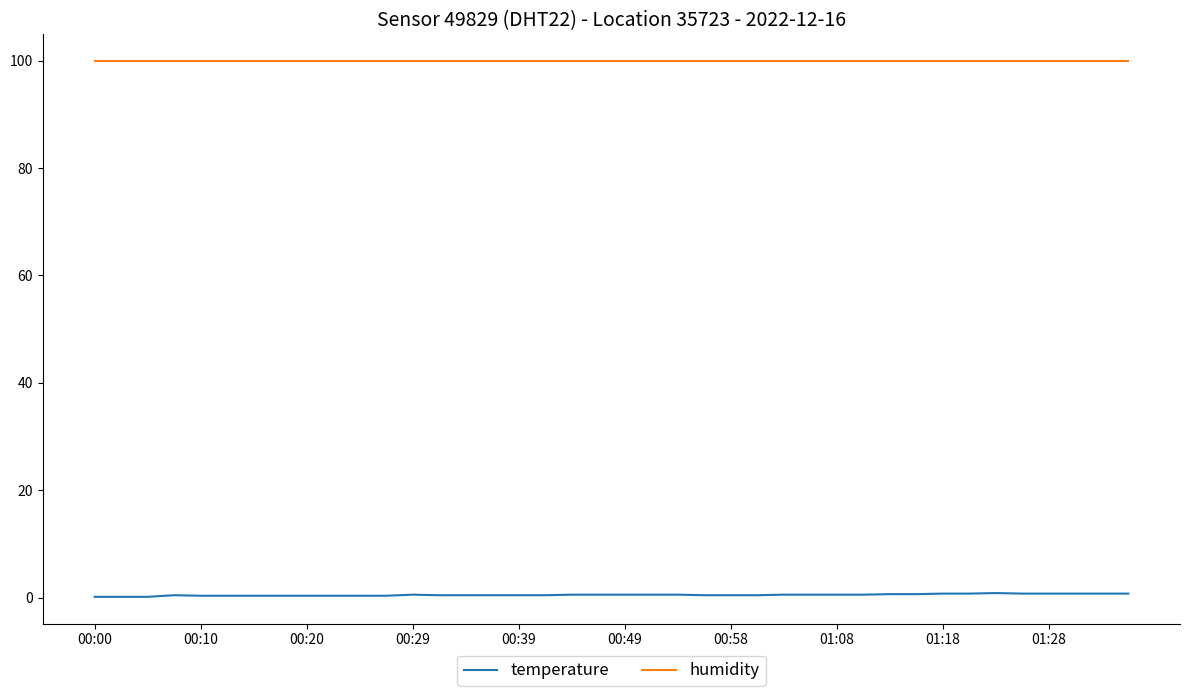

True or false: humidity and temperature intersect in this chart.

False